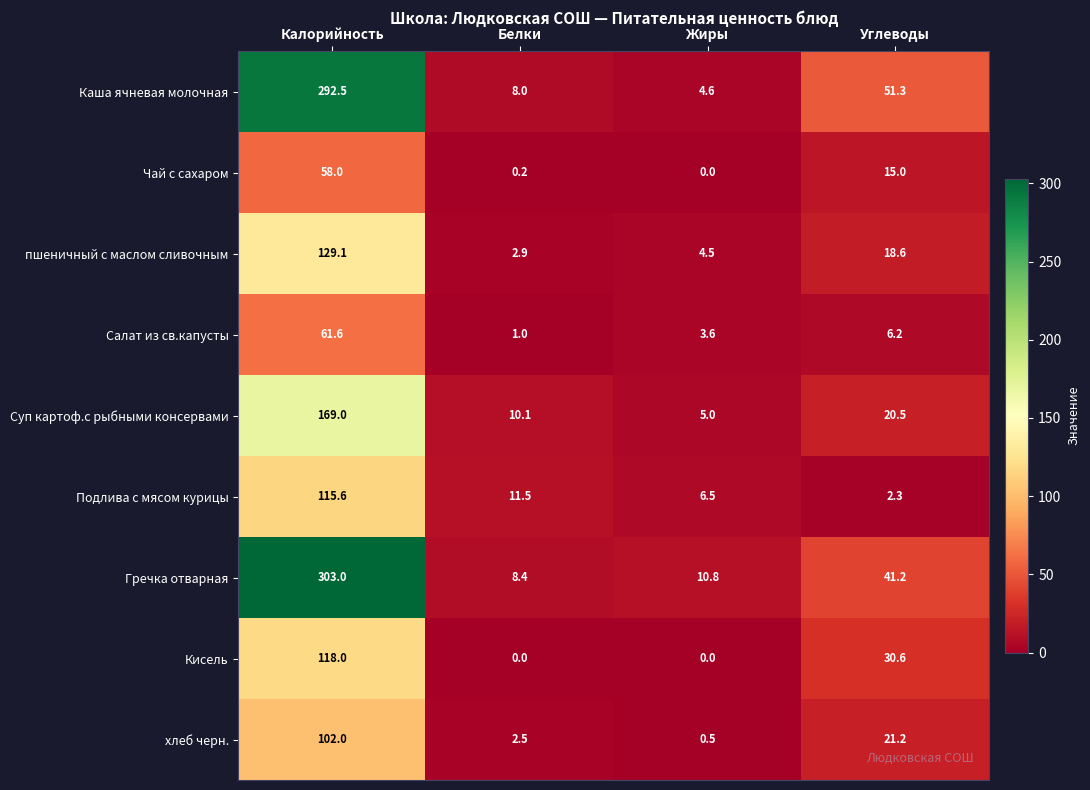

What is the average value of the Чай с сахаром series?

18.3